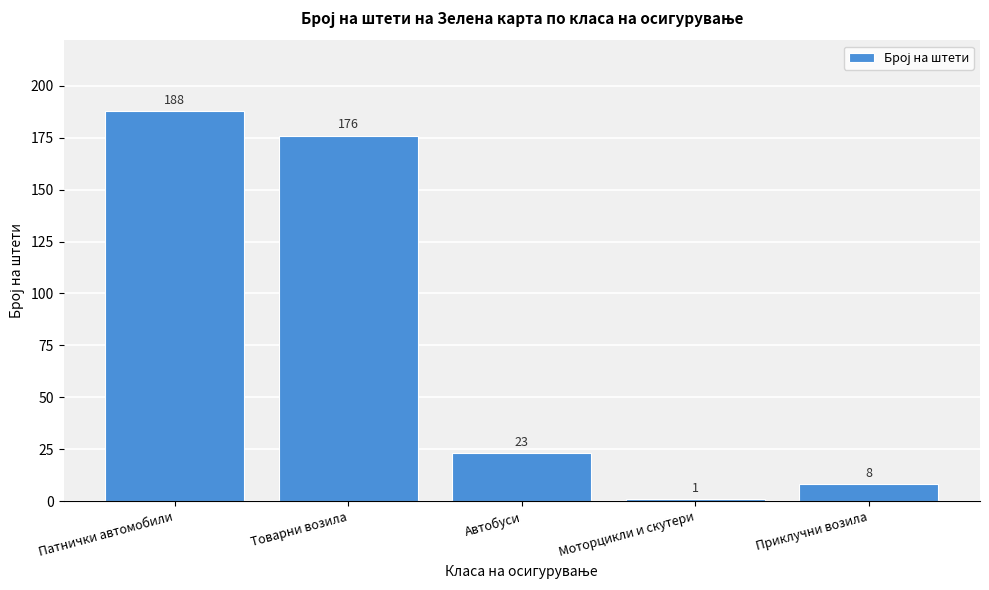

Reading left to right, transcribe all the data shown in this chart.

Патнички автомобили=188	Товарни возила=176	Автобуси=23	Моторцикли и скутери=1	Приклучни возила=8